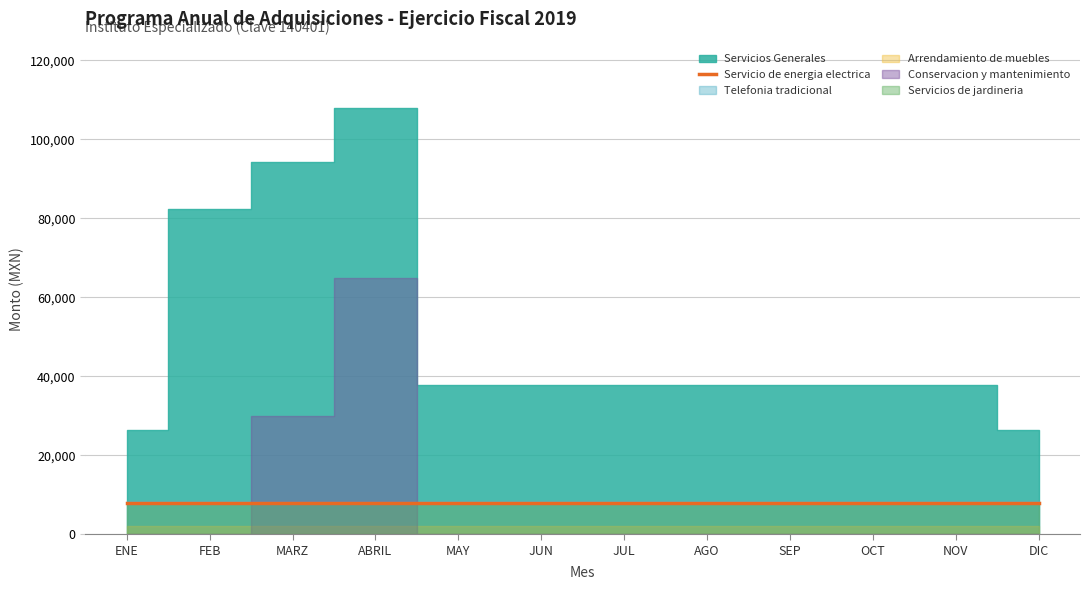

Reading right to left, what are all the values shown in this chart?

Servicios Generales: DIC=26333	NOV=37833	OCT=37833	SEP=37833	AGO=37833	JUL=37833	JUN=37833	MAY=37833	ABRIL=107833	MARZ=94237	FEB=82433	ENE=26333
Servicio de energia electrica: DIC=8000	NOV=8000	OCT=8000	SEP=8000	AGO=8000	JUL=8000	JUN=8000	MAY=8000	ABRIL=8000	MARZ=8000	FEB=8000	ENE=8000
Telefonia tradicional: DIC=8333	NOV=8333	OCT=8333	SEP=8333	AGO=8333	JUL=8333	JUN=8333	MAY=8333	ABRIL=8333	MARZ=8333	FEB=8337	ENE=8333
Arrendamiento de muebles: DIC=2000	NOV=2000	OCT=2000	SEP=2000	AGO=2000	JUL=2000	JUN=2000	MAY=2000	ABRIL=2000	MARZ=2000	FEB=2000	ENE=2000
Conservacion y mantenimiento: DIC=0	NOV=0	OCT=0	SEP=0	AGO=0	JUL=0	JUN=0	MAY=0	ABRIL=65000	MARZ=30000	FEB=0	ENE=0
Servicios de jardineria: DIC=8000	NOV=8000	OCT=8000	SEP=8000	AGO=8000	JUL=8000	JUN=8000	MAY=8000	ABRIL=8000	MARZ=8000	FEB=8000	ENE=8000